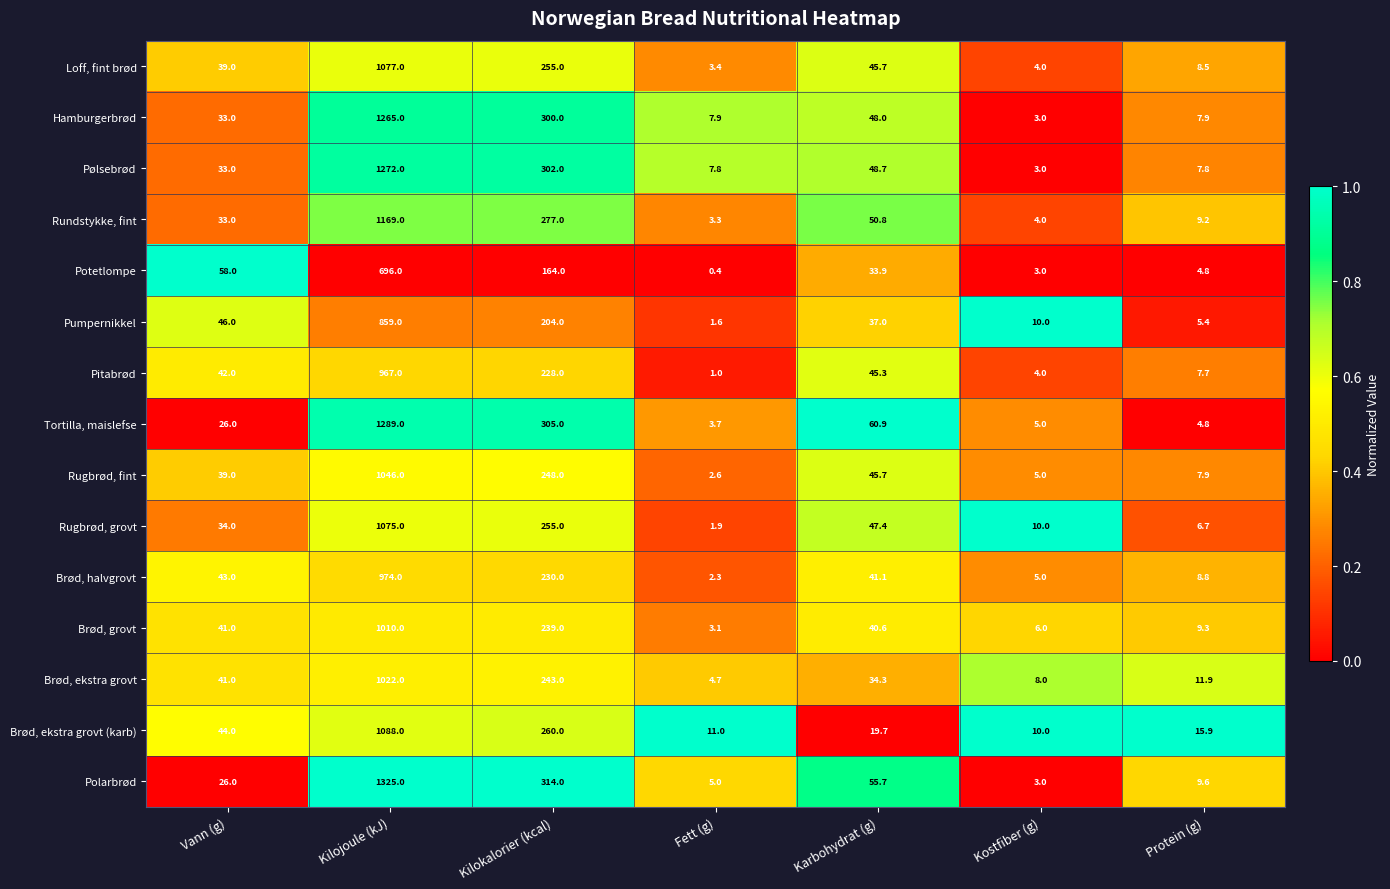

Between Vann (g) and Karbohydrat (g), which series saw the biggest shift?

Tortilla, maislefse